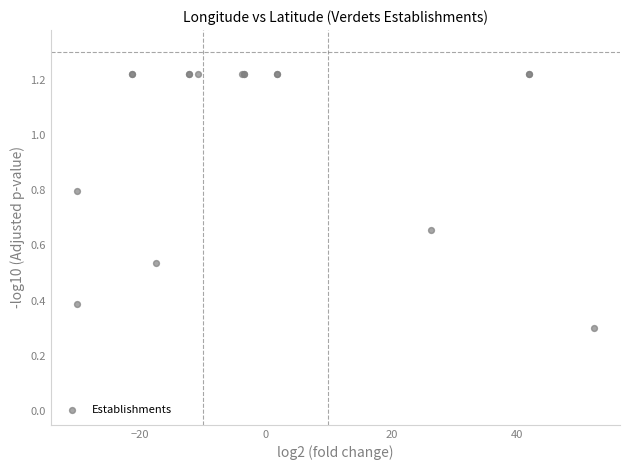

What Y value in the scatter plot is closest to 0?

0.3